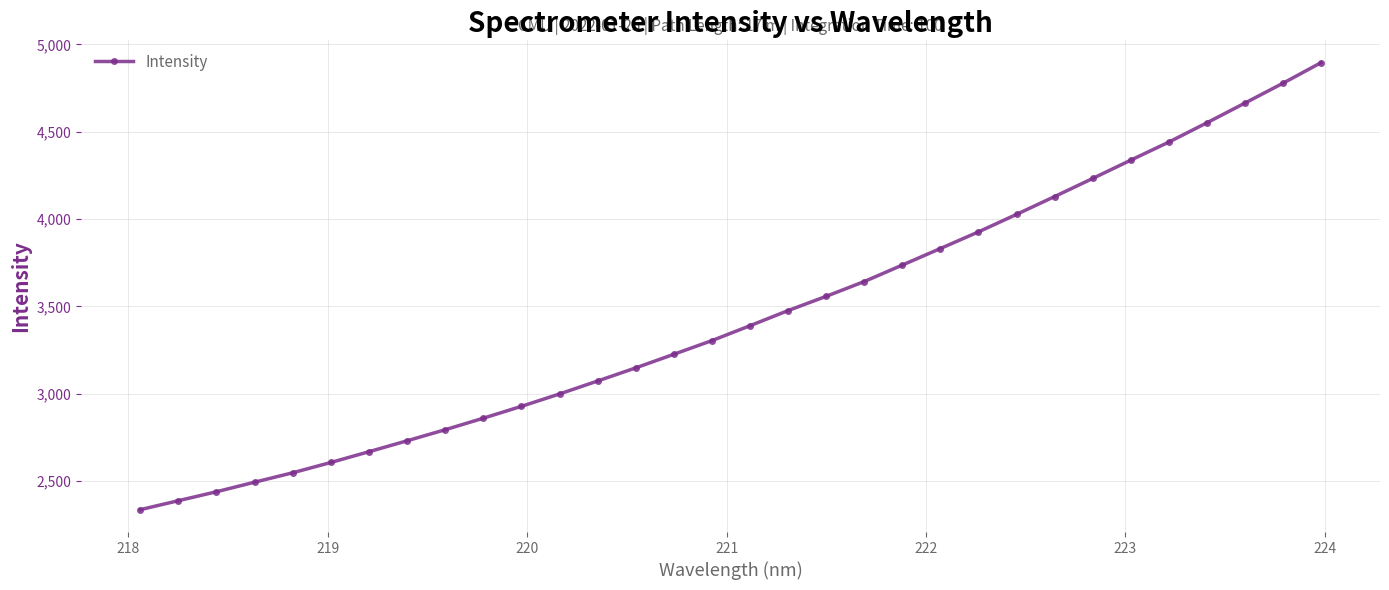

What is the maximum value shown in the chart?

4895.8